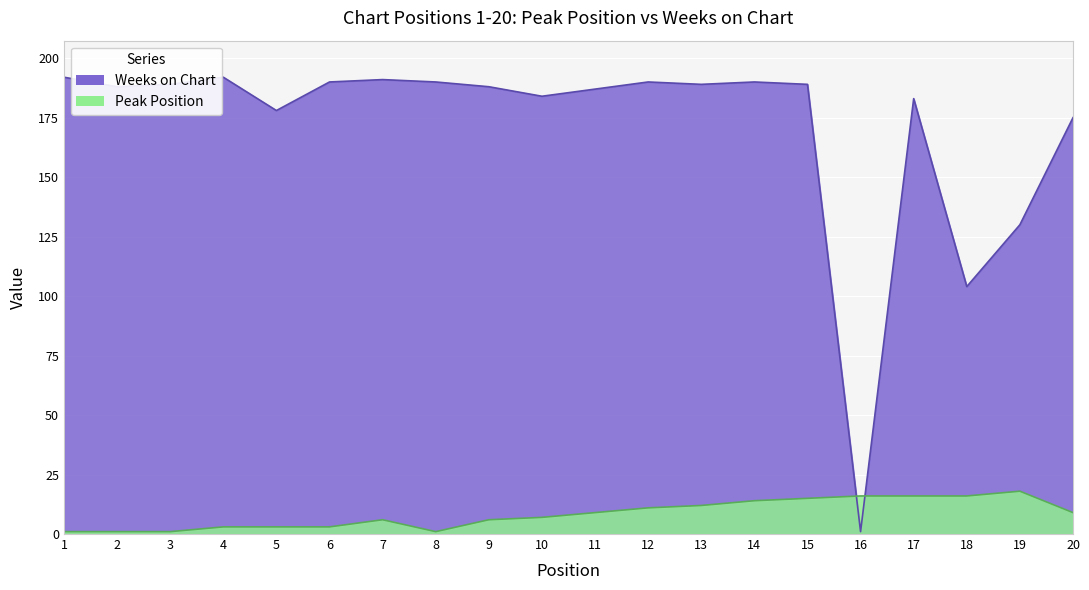

Where does the Peak Position series first go above 9?

12